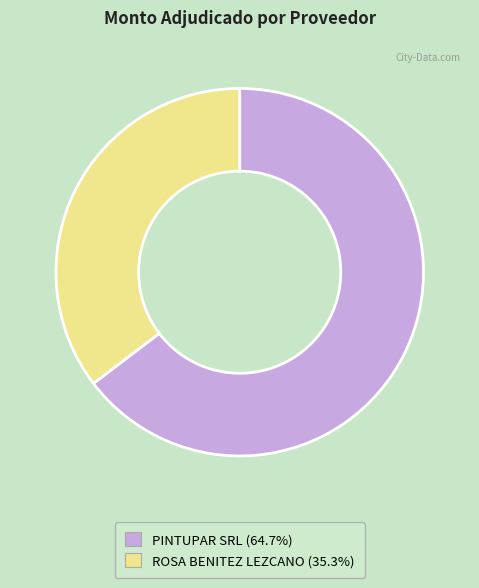

True or false: PINTUPAR SRL accounts for 55% of the total.

False